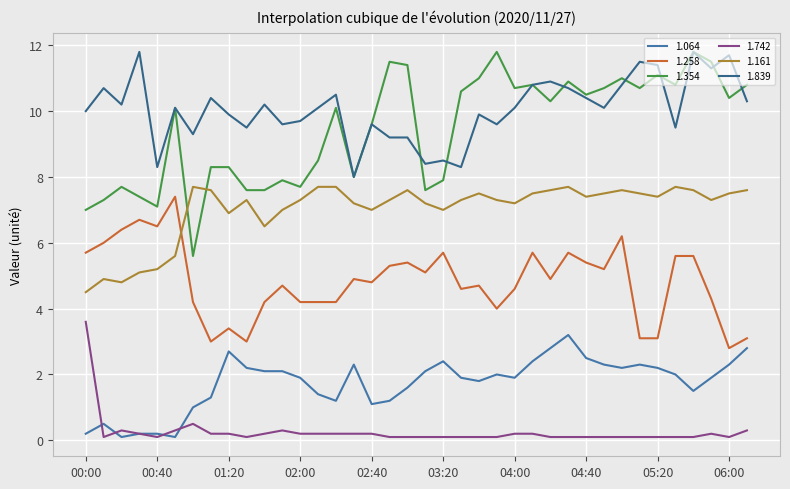

What is the maximum value for 1.354?

11.8